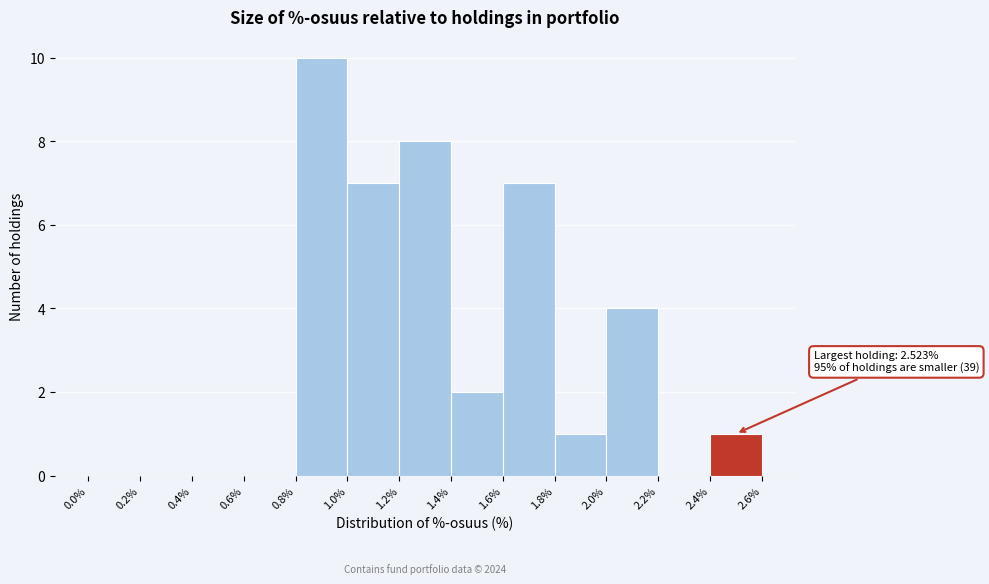

Which range on the x-axis has the tallest bar?

0.8% to 1.0%